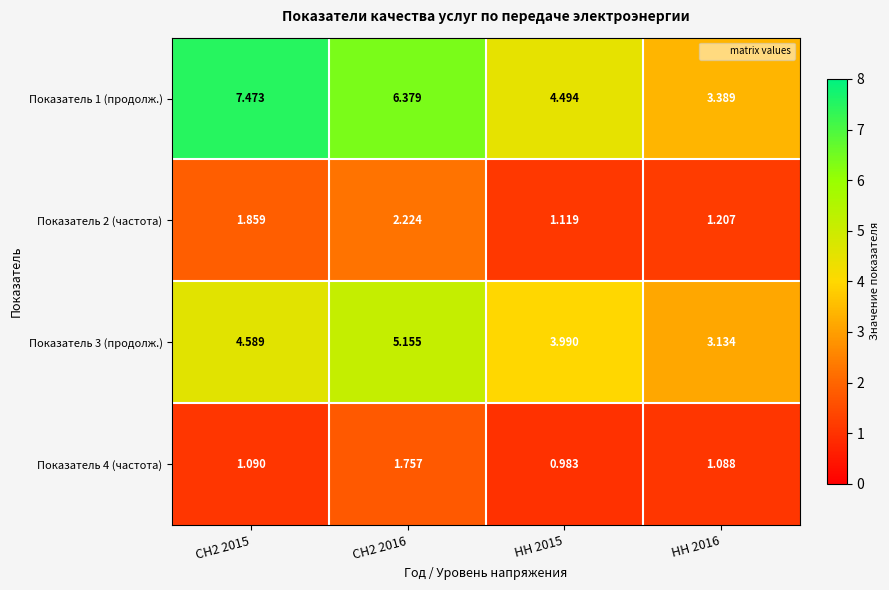

What is the spread (max minus min) of values at СН2 2015?

6.4